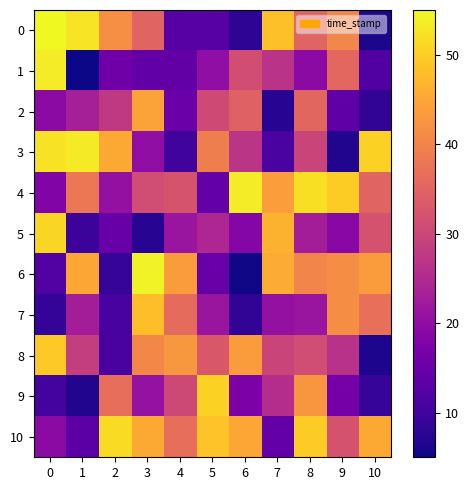

Which series has the largest range (max minus min)?

6